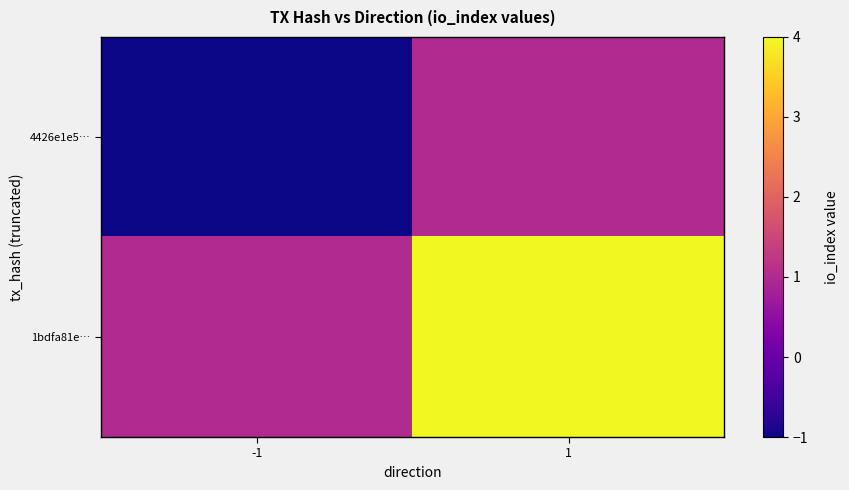

Which series changed the most between -1 and 1?

1bdfa81e…